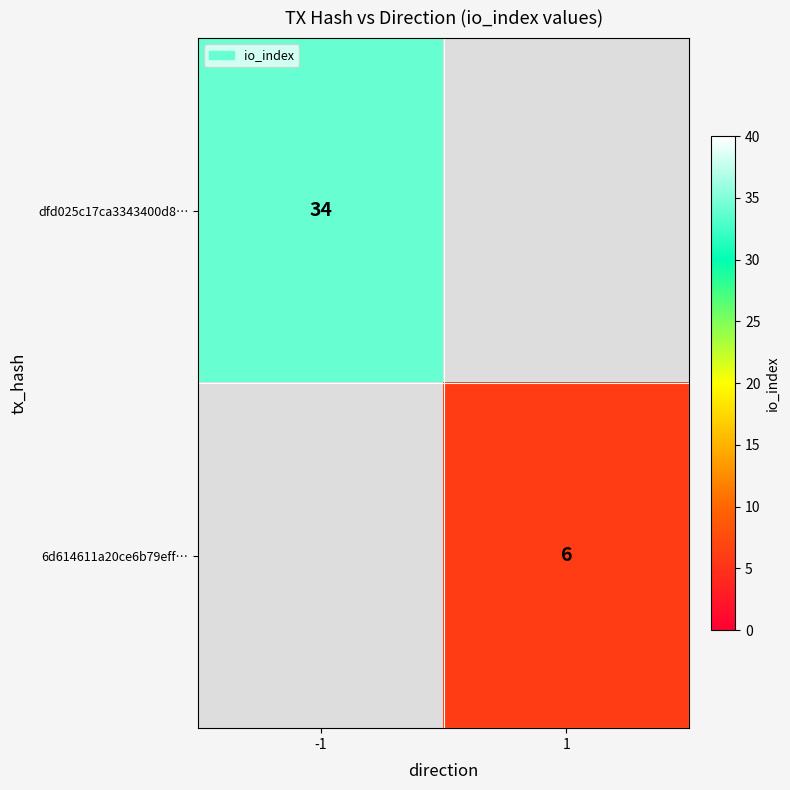

Which label corresponds to the largest value in the chart?

-1